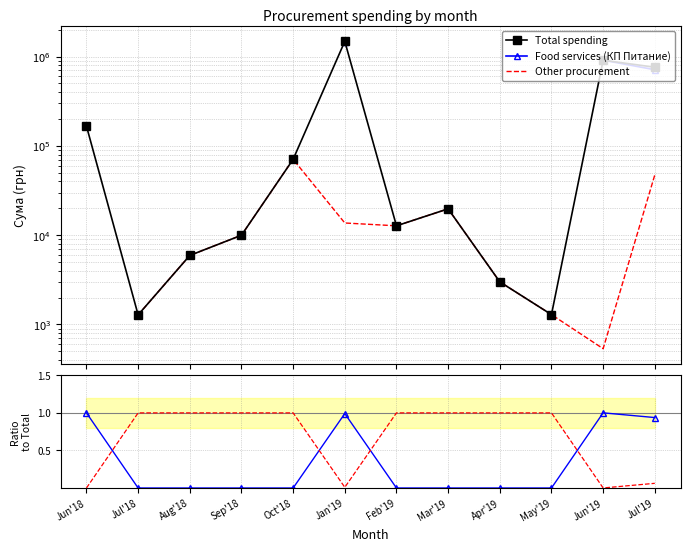

True or false: Other procurement has a value of 39509.0 at Oct'18.

False